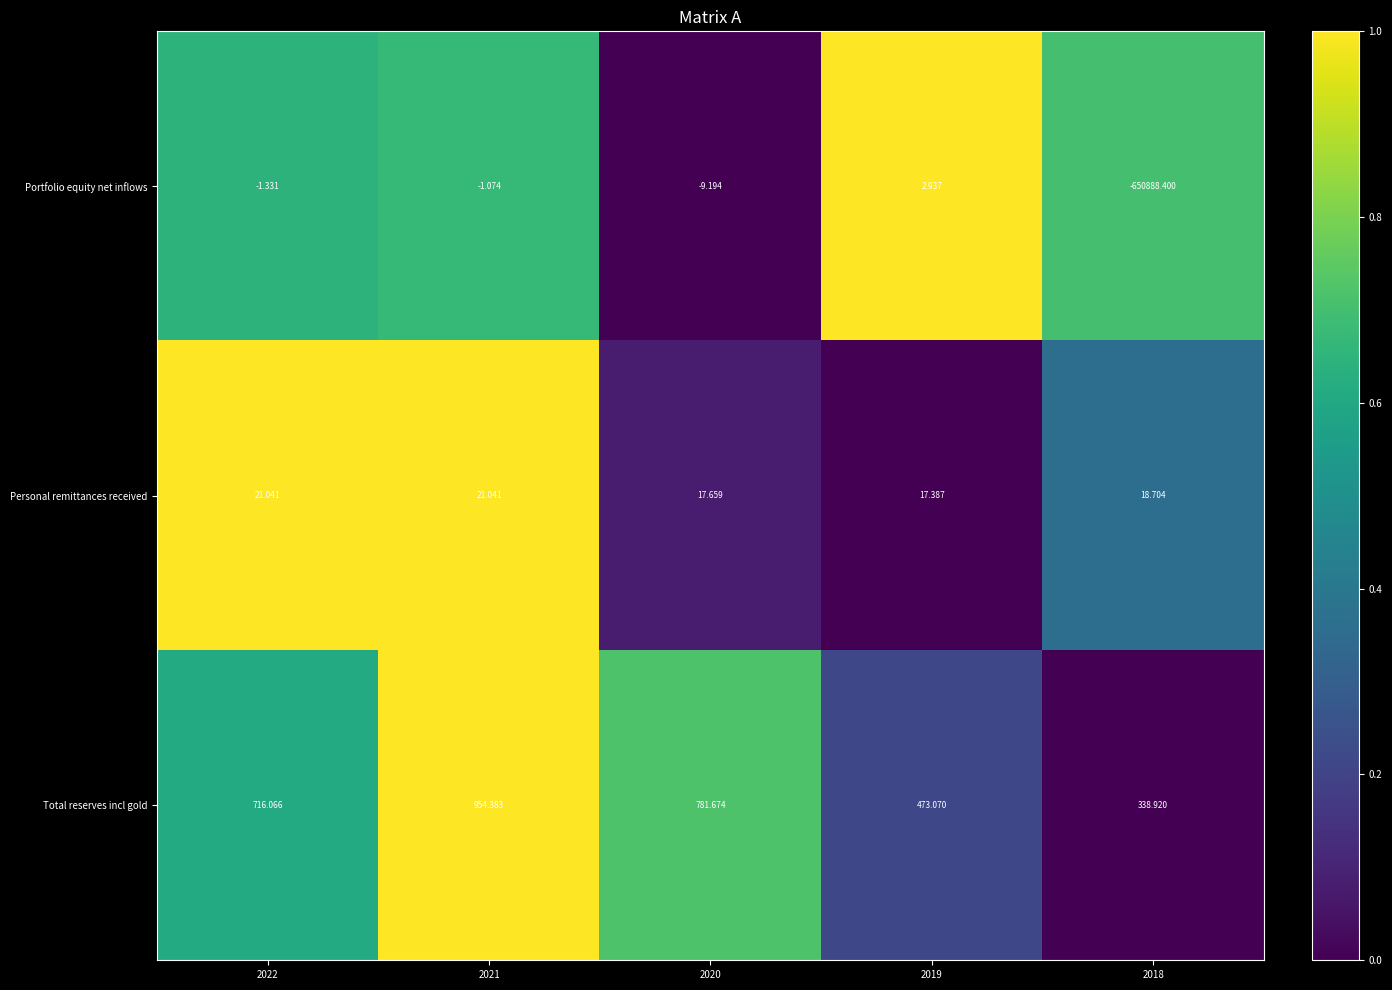

Which series changed the most between 2022 and 2018?

Portfolio equity net inflows